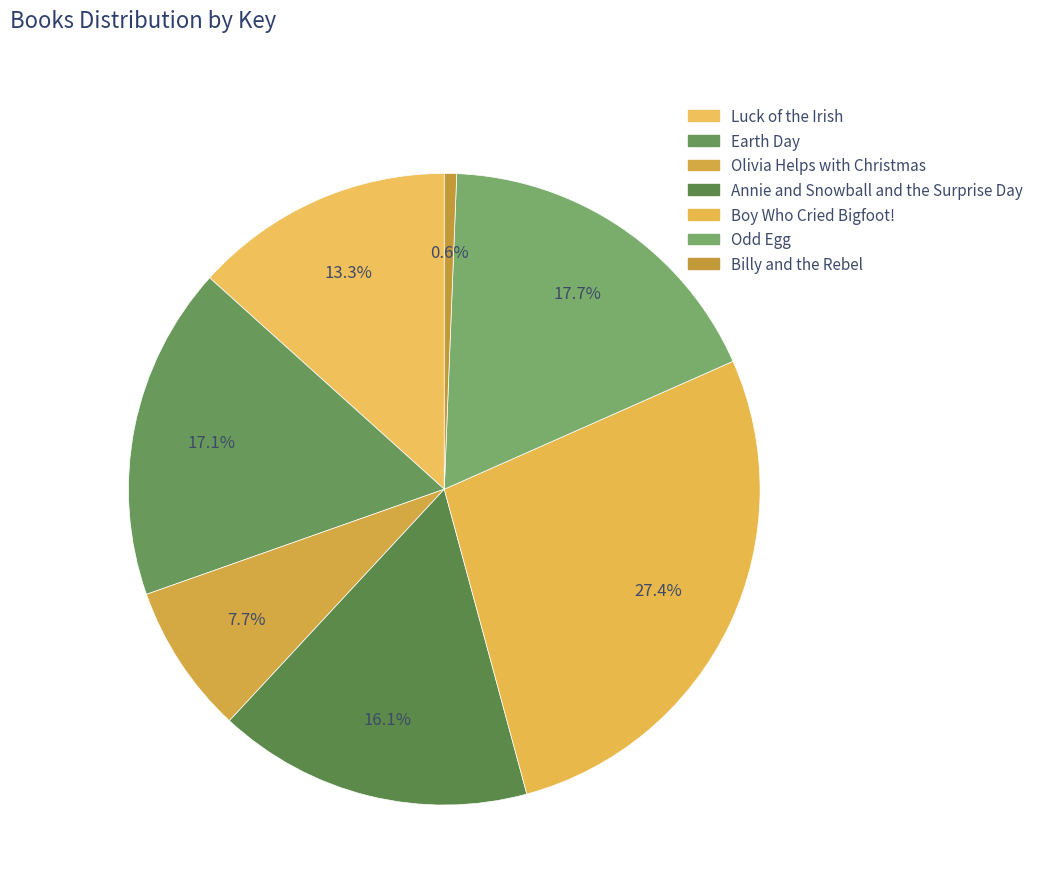

Combined, what portion of the pie is Odd Egg and Olivia Helps with Christmas?

25.4%